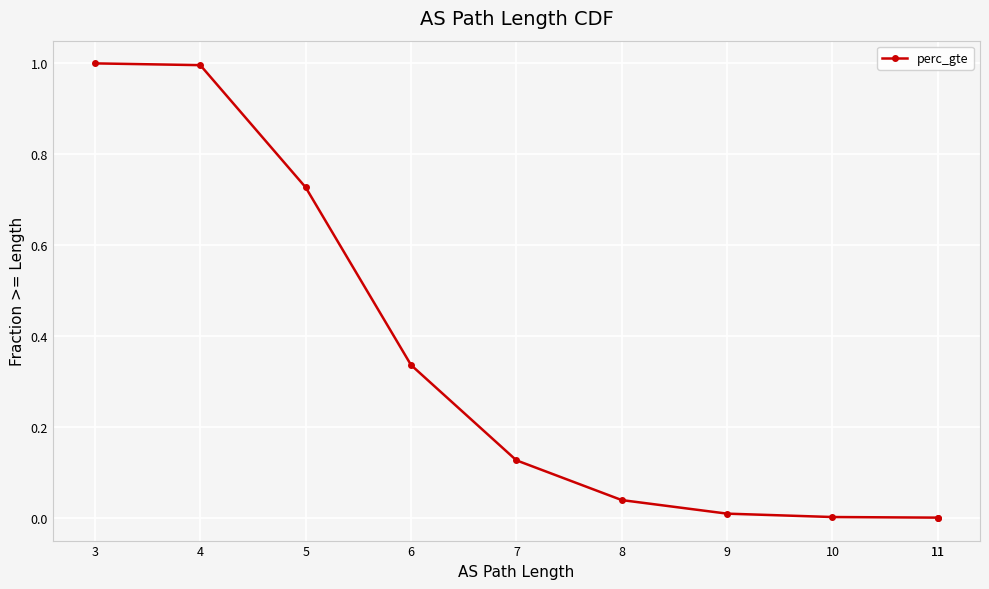

Does the chart display data point markers on the line(s)?

Yes